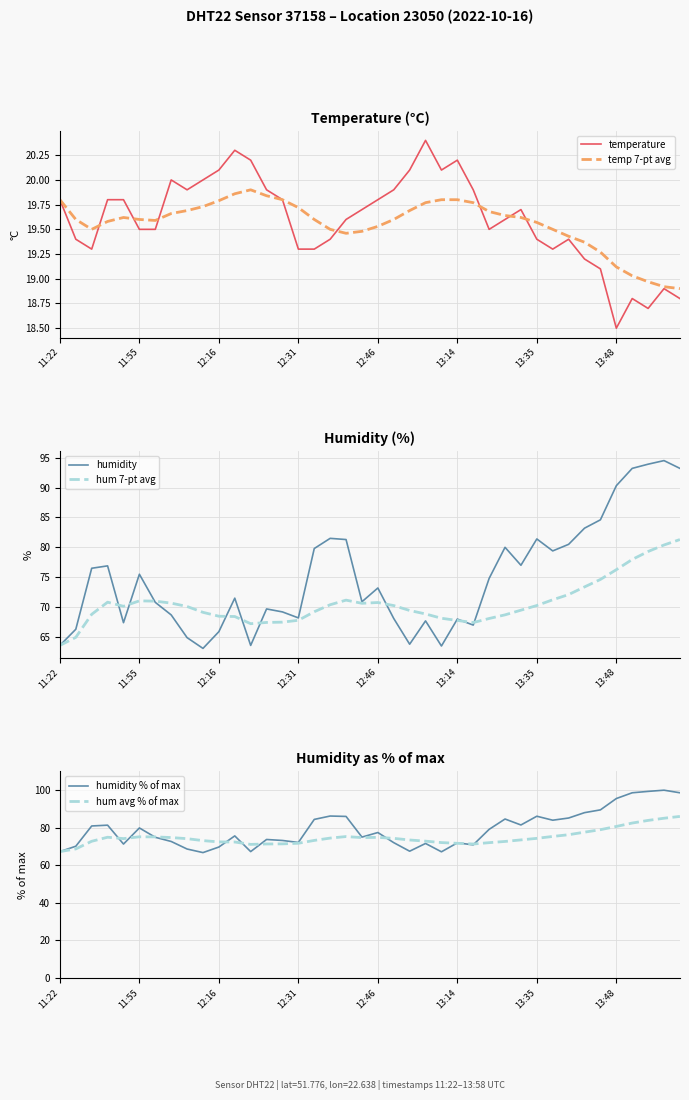

At which label is temp 7-pt avg closest to 19?

36